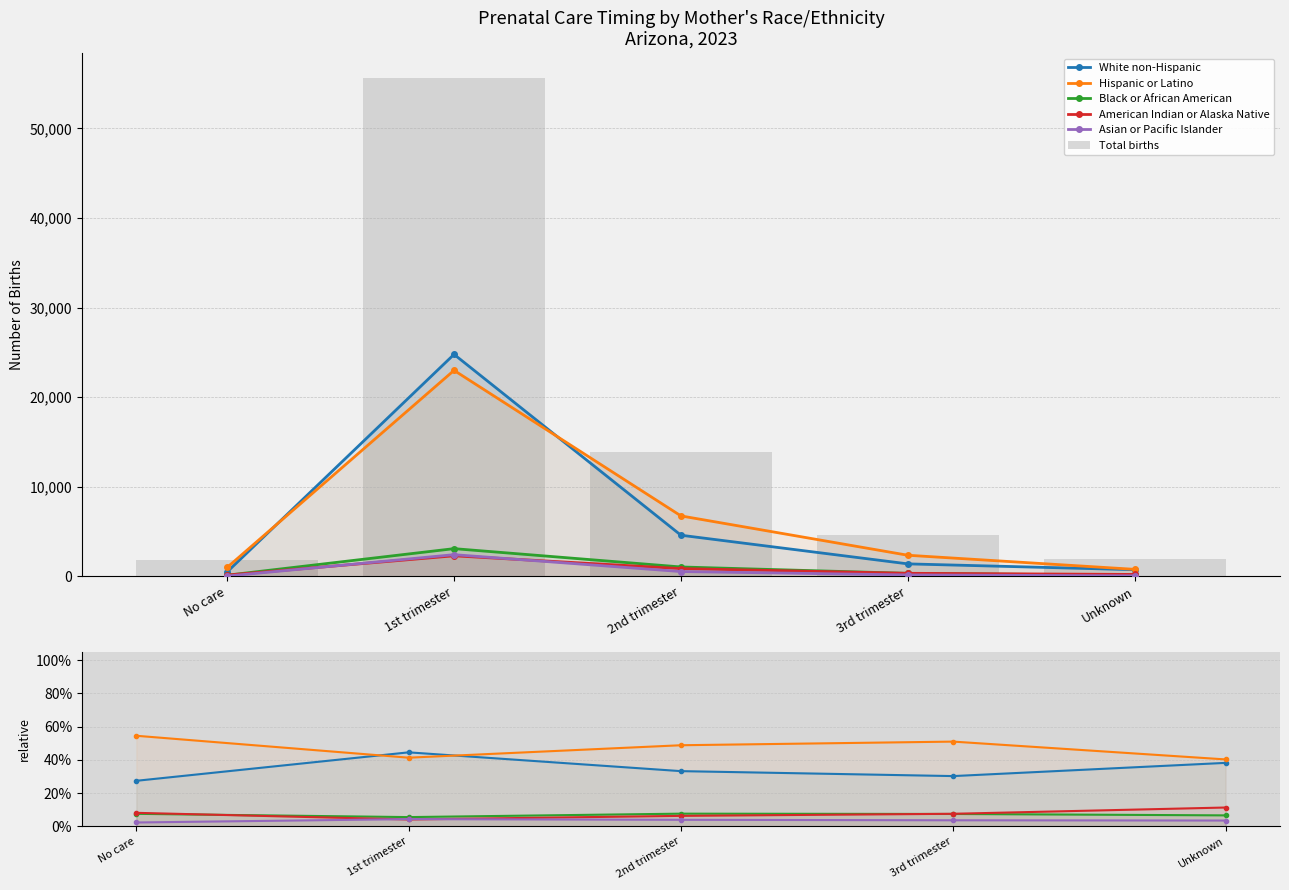

What is the value of the American Indian or Alaska Native bar at the 1st from the left?

8.1